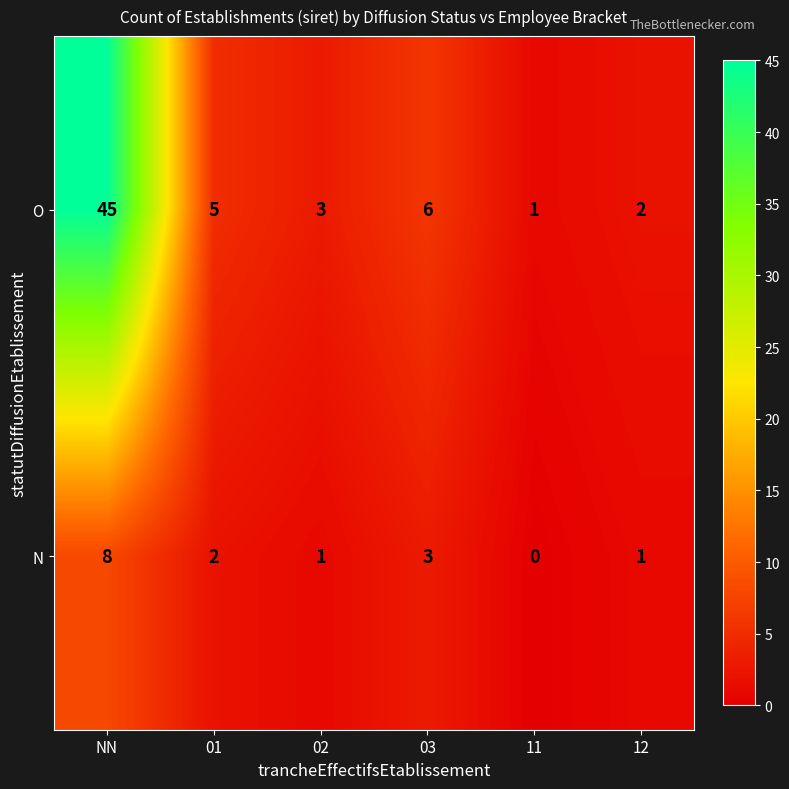

List the series in order of their overall mean, highest first.

O, N